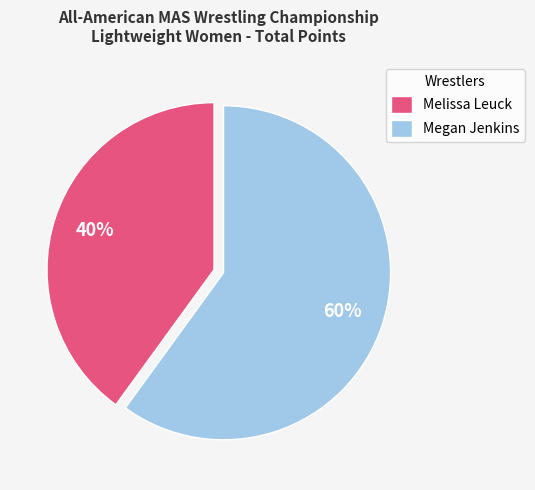

The Megan Jenkins slice represents 60% of the pie. True or false?

True